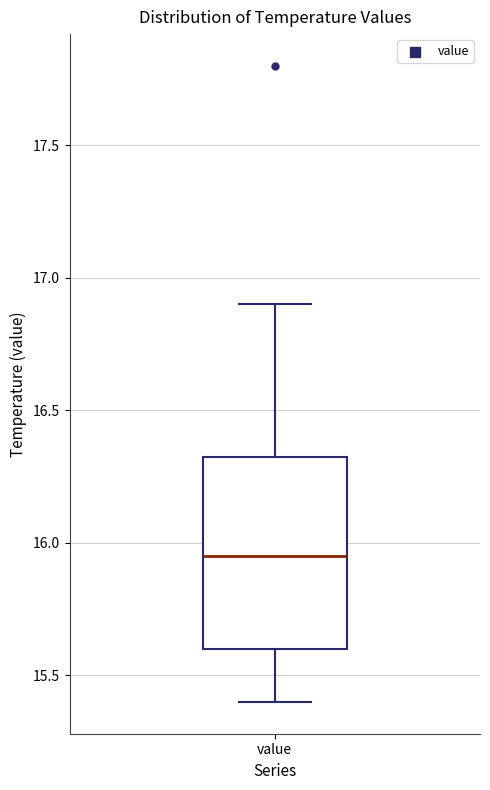

Read this box plot against the y-axis: the position of the median line, the range covered by the box, and the ends of both whiskers. The values are not printed on the chart, so give them approximately, as read against the axis.

median 15.95, box 15.60 to 16.35, whiskers 15.40 to 16.90